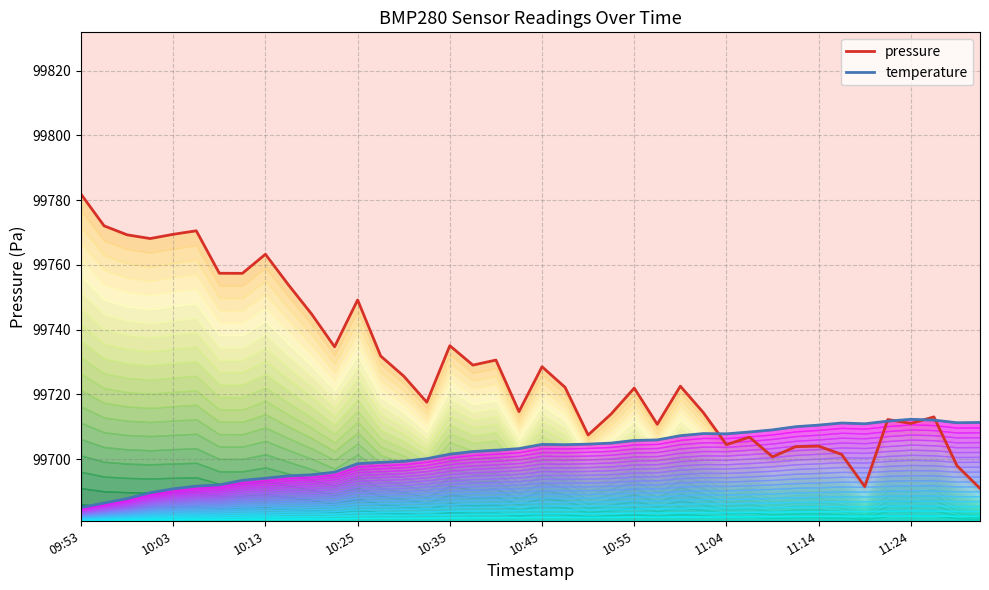

Between which two adjacent categories do pressure and temperature first intersect?

27 and 28